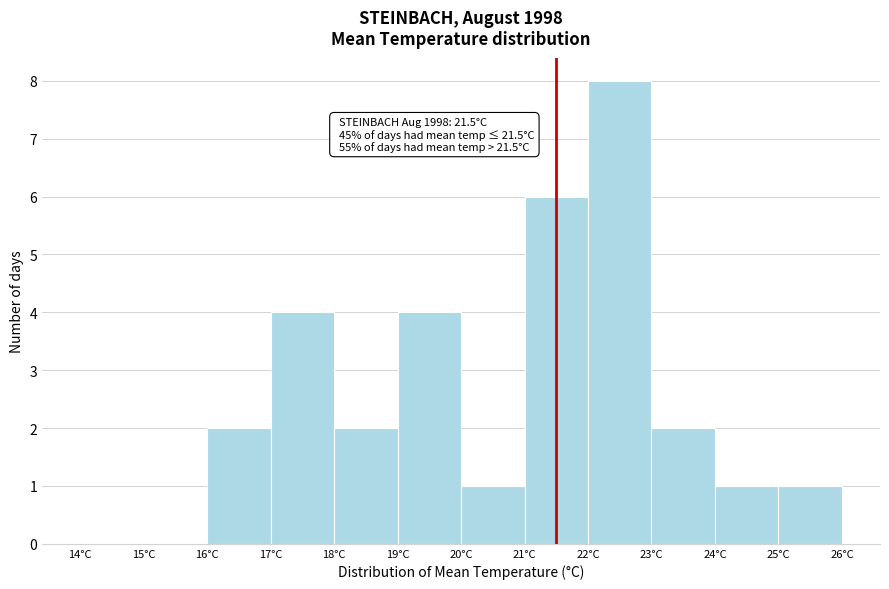

Over which range of the x-axis is the bar tallest?

22 to 23